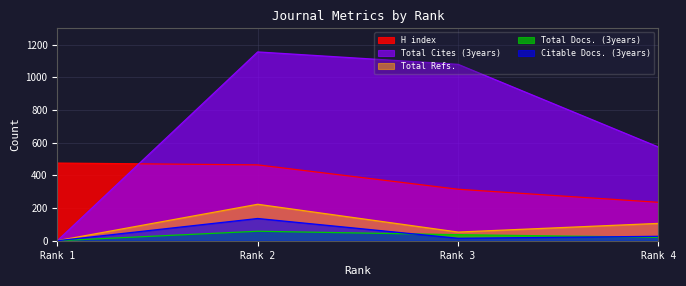

True or false: Total Cites (3years) has a value of 1079 at Rank 3.

True